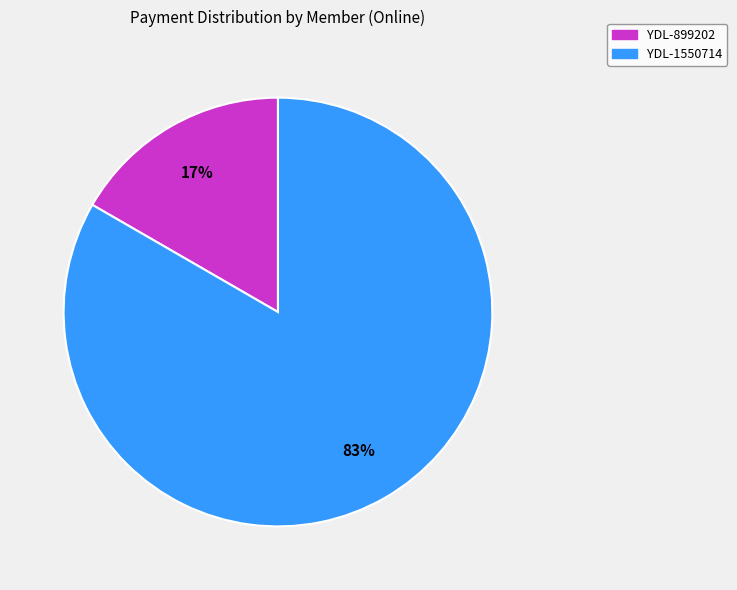

Rank the categories by value from highest to lowest.

YDL-1550714, YDL-899202